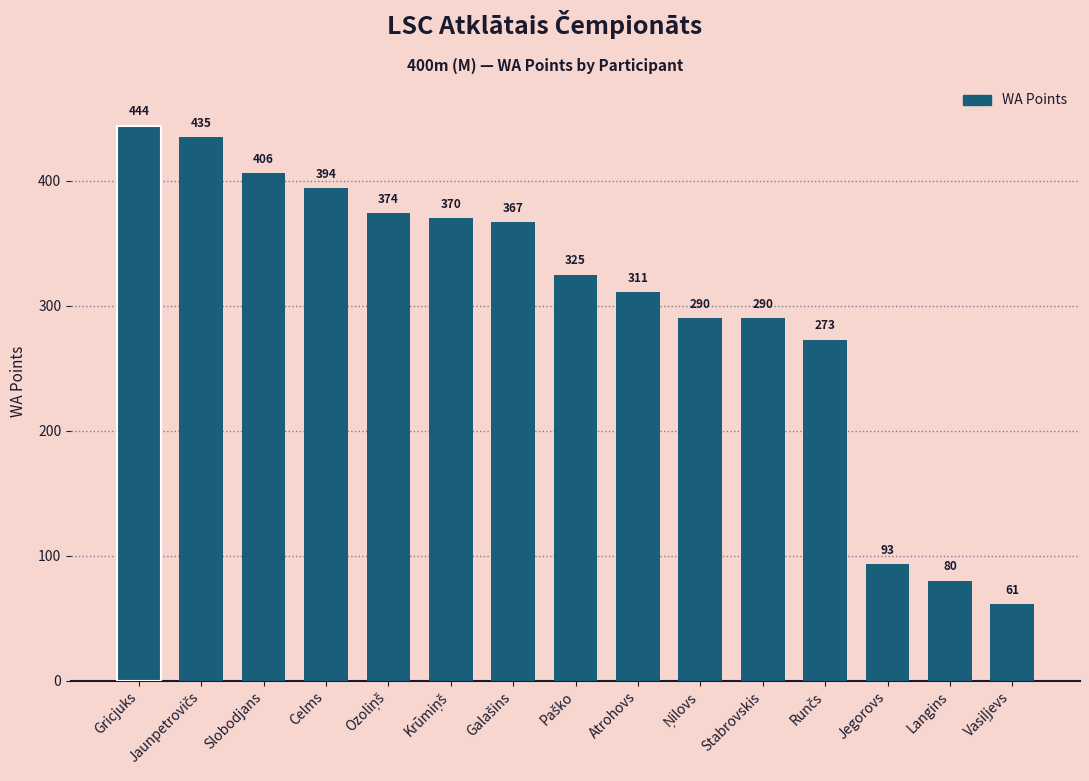

Is it true that the value at Jegorovs is 163?

False